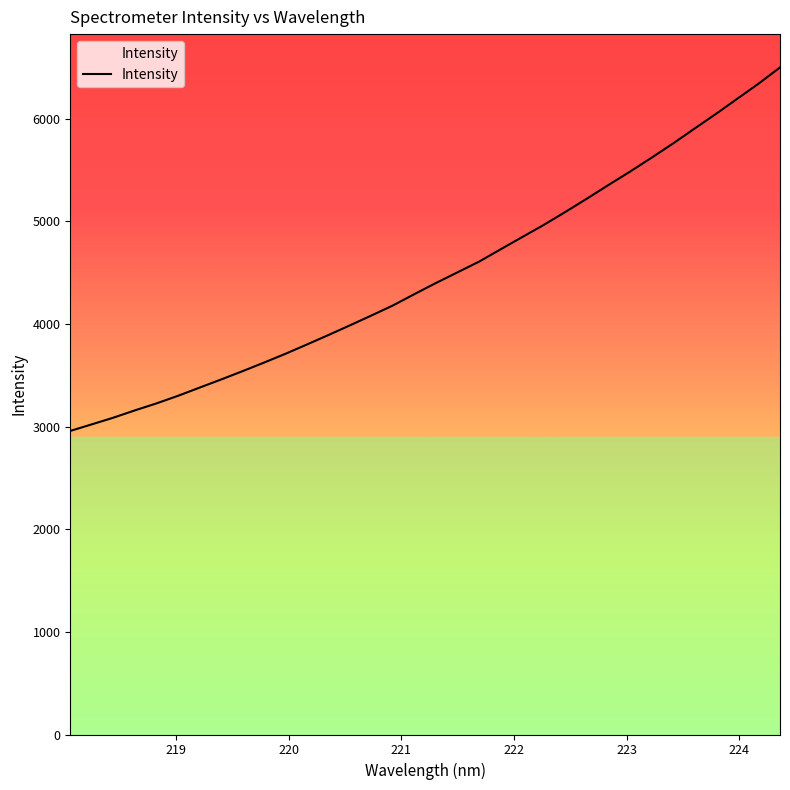

What is the difference between the maximum and minimum values?

3540.2